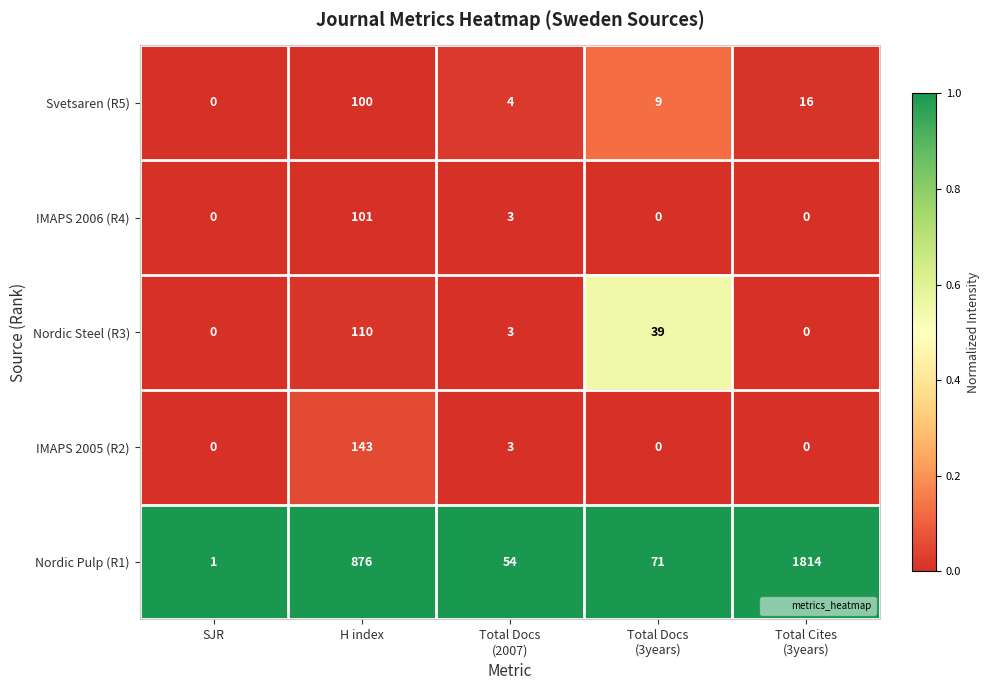

What is the total value across all series at H index?

1330